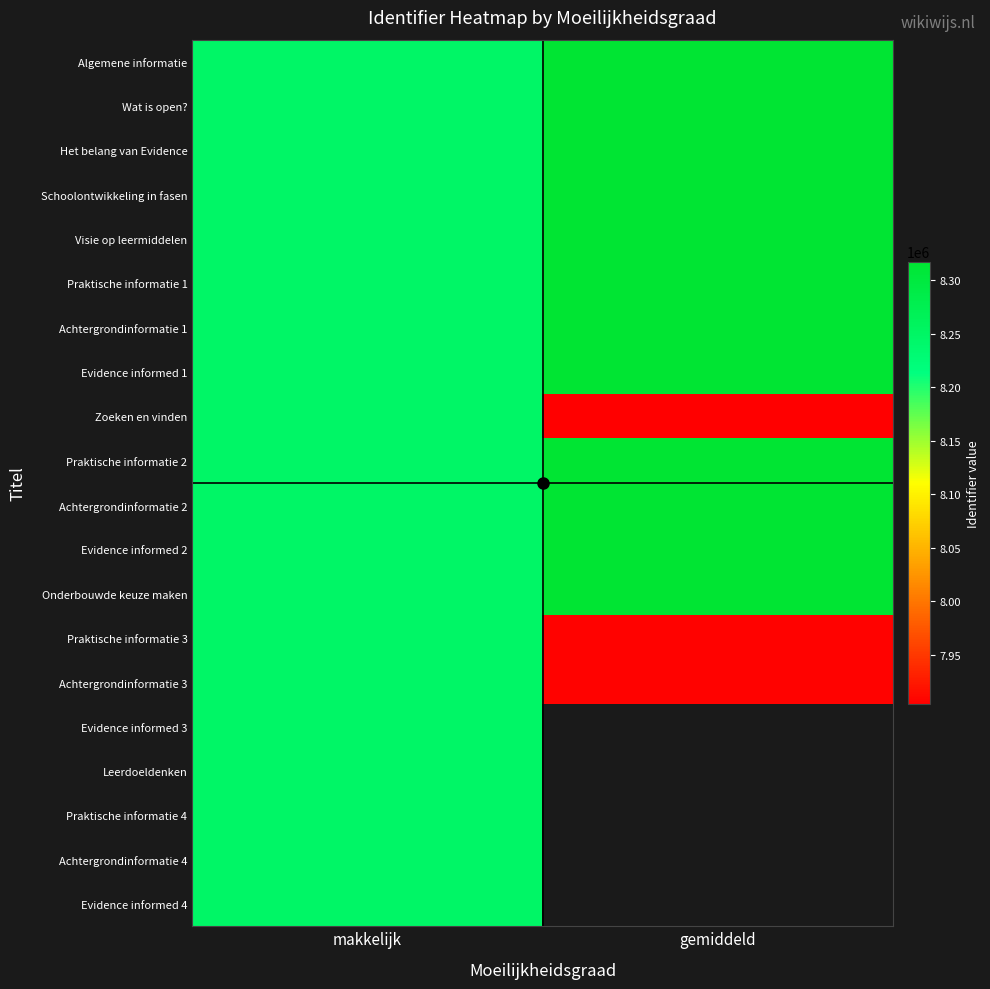

Rank the series by their maximum value, from highest to lowest.

Onderbouwde keuze maken, Evidence informed 2, Achtergrondinformatie 2, Praktische informatie 2, Evidence informed 1, Achtergrondinformatie 1, Praktische informatie 1, Visie op leermiddelen, Schoolontwikkeling in fasen, Het belang van Evidence, Wat is open?, Algemene informatie, Evidence informed 4, Achtergrondinformatie 4, Praktische informatie 4, Leerdoeldenken, Evidence informed 3, Achtergrondinformatie 3, Praktische informatie 3, Zoeken en vinden